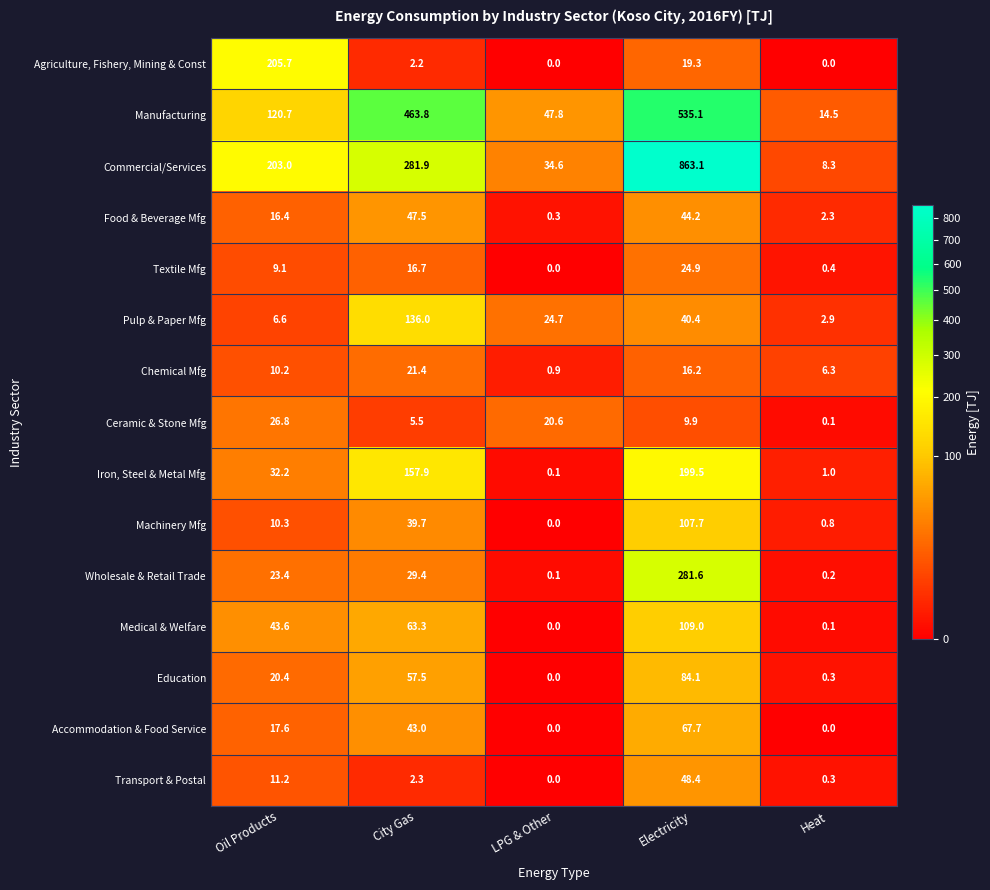

What is the approximate value of Chemical Mfg at Oil Products?

10.2